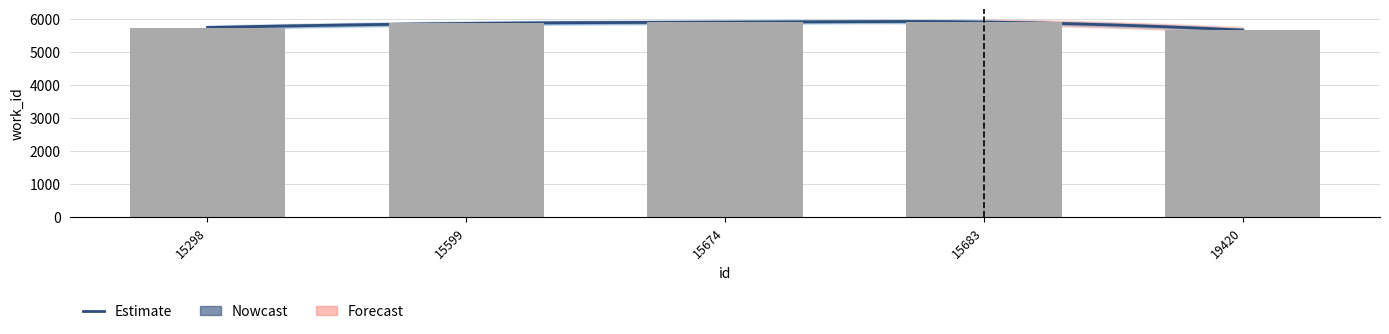

Reading left to right, list all the values displayed in this chart.

5742	5865	5907	5907	5663